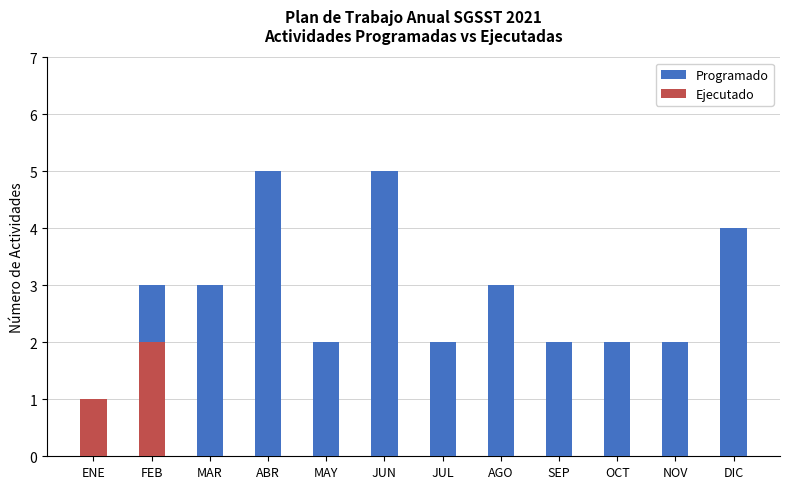

Reading right to left, extract all data points from this chart.

Programado: 4	2	2	2	3	2	5	2	5	3	3	1
Ejecutado: 0	0	0	0	0	0	0	0	0	0	2	1